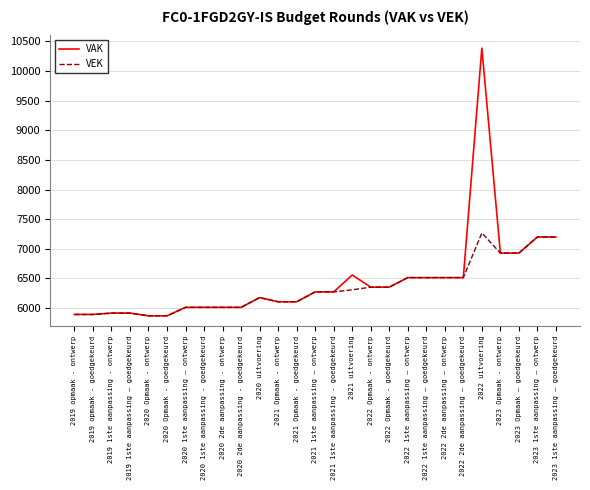

Which series has the widest spread of values?

VAK